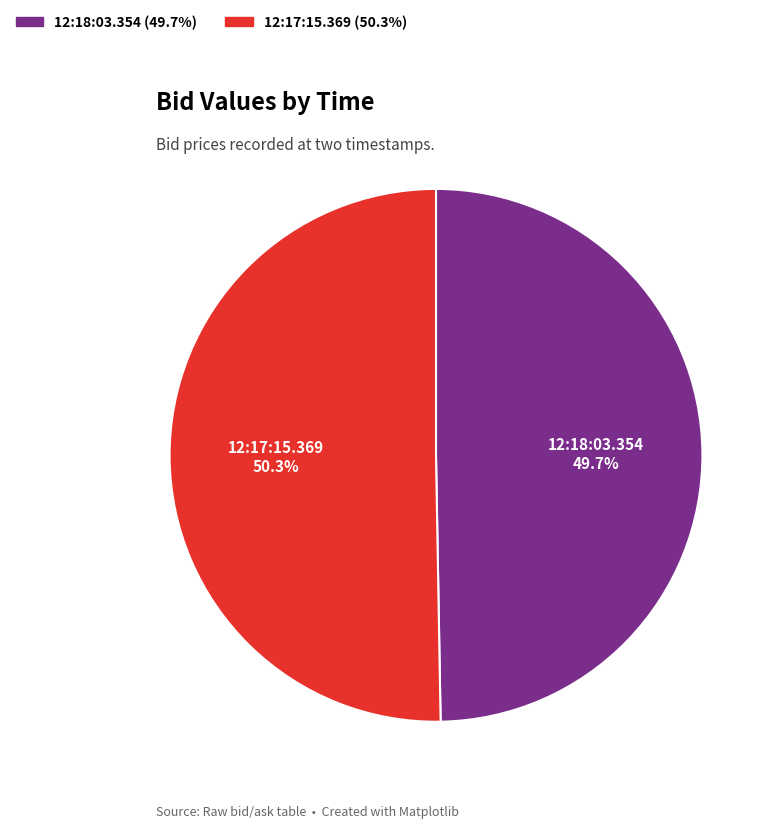

How many slices are in this pie chart?

2